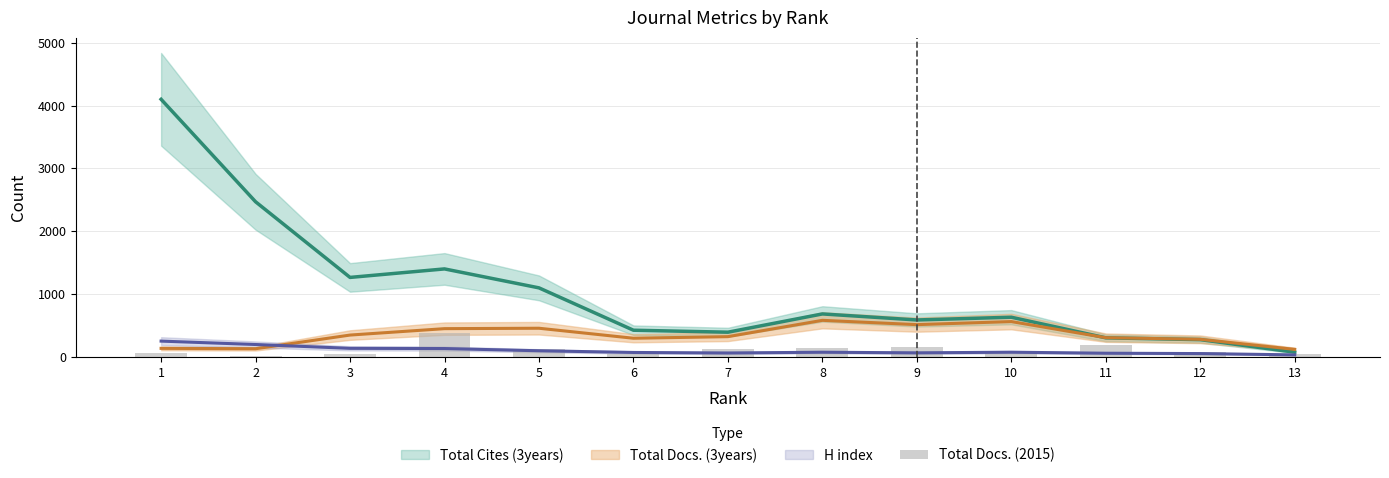

What is the value of the 4th bar from the left?

374